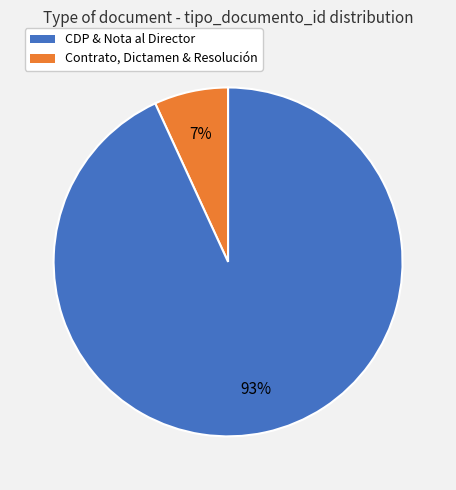

Which slice is the largest?

Contrato, Dictamen & Resolución